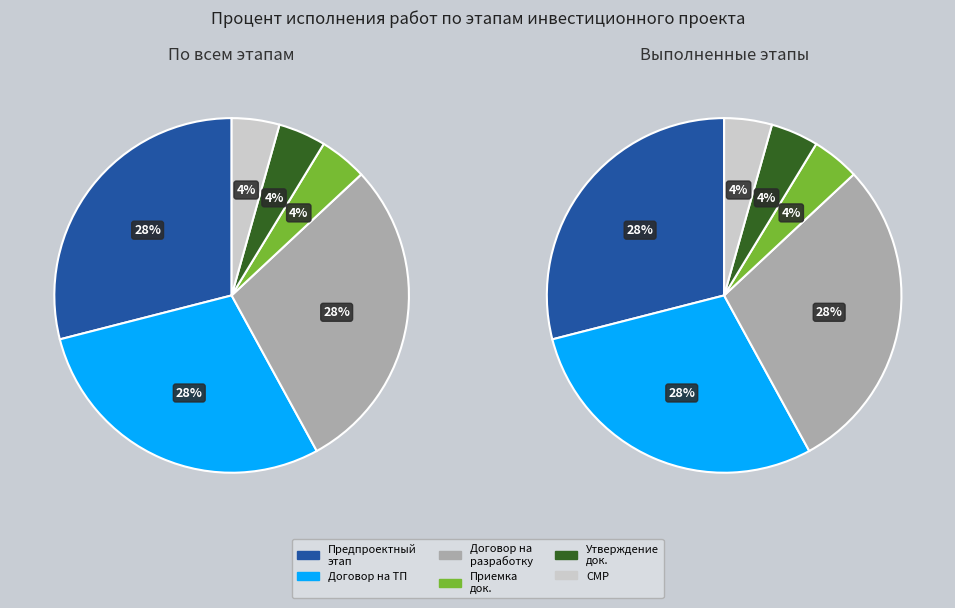

Is there a majority slice in this chart?

No